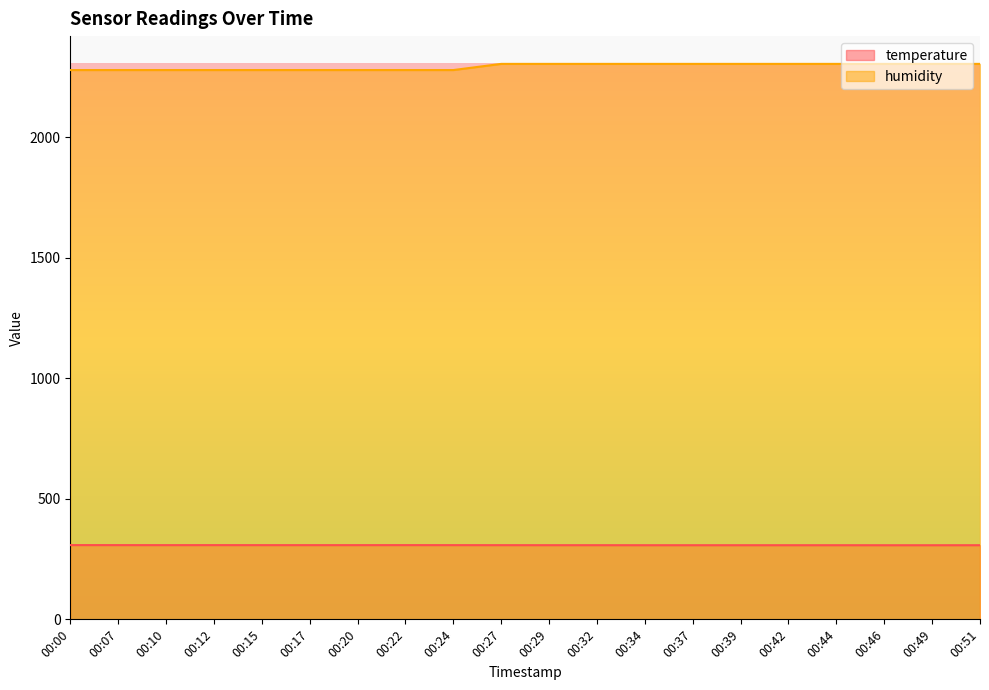

Between 00:10 and 00:15, which series saw the biggest shift?

temperature